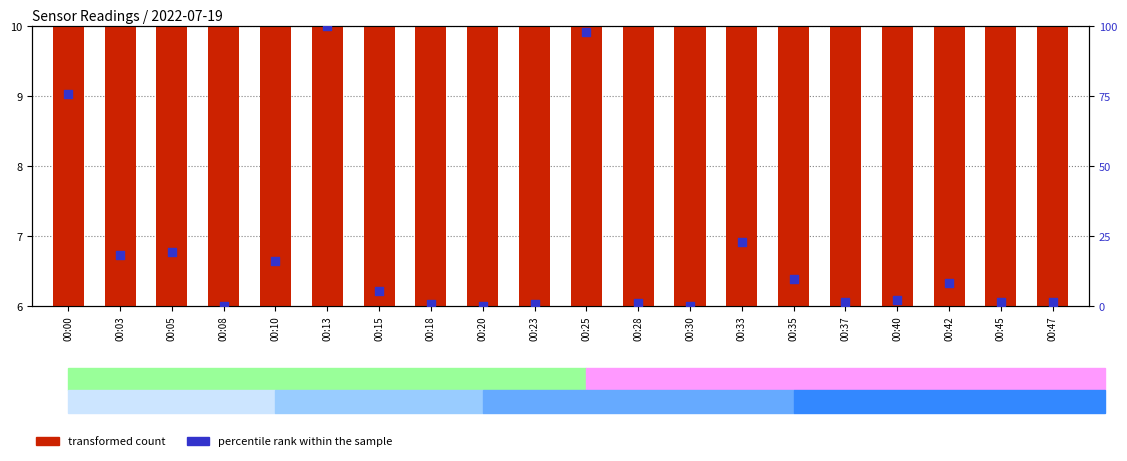

What are all the series names shown in the legend?

transformed count, percentile rank within the sample